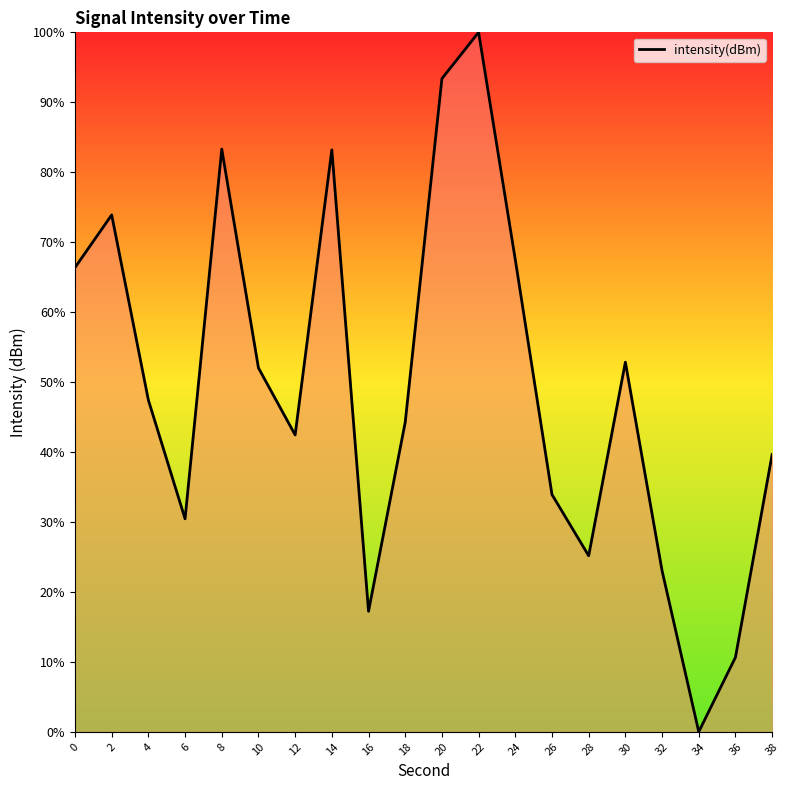

True or false: the data has more than 1 interior local peaks.

True